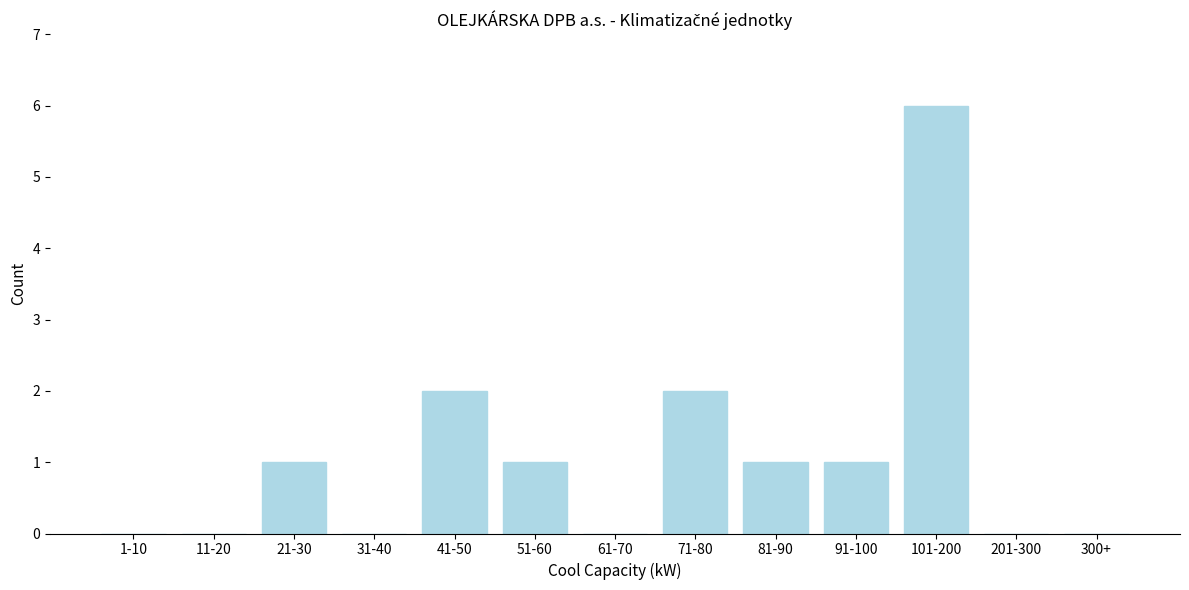

Reading right to left, transcribe all the data shown in this chart.

300+=0	201-300=0	101-200=6	91-100=1	81-90=1	71-80=2	61-70=0	51-60=1	41-50=2	31-40=0	21-30=1	11-20=0	1-10=0